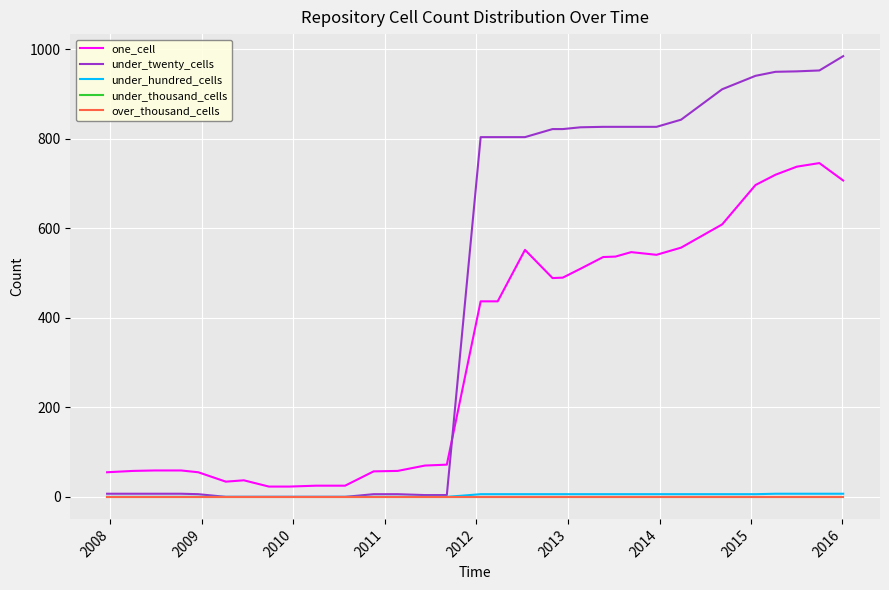

Is this an area chart (filled region under the line)?

No